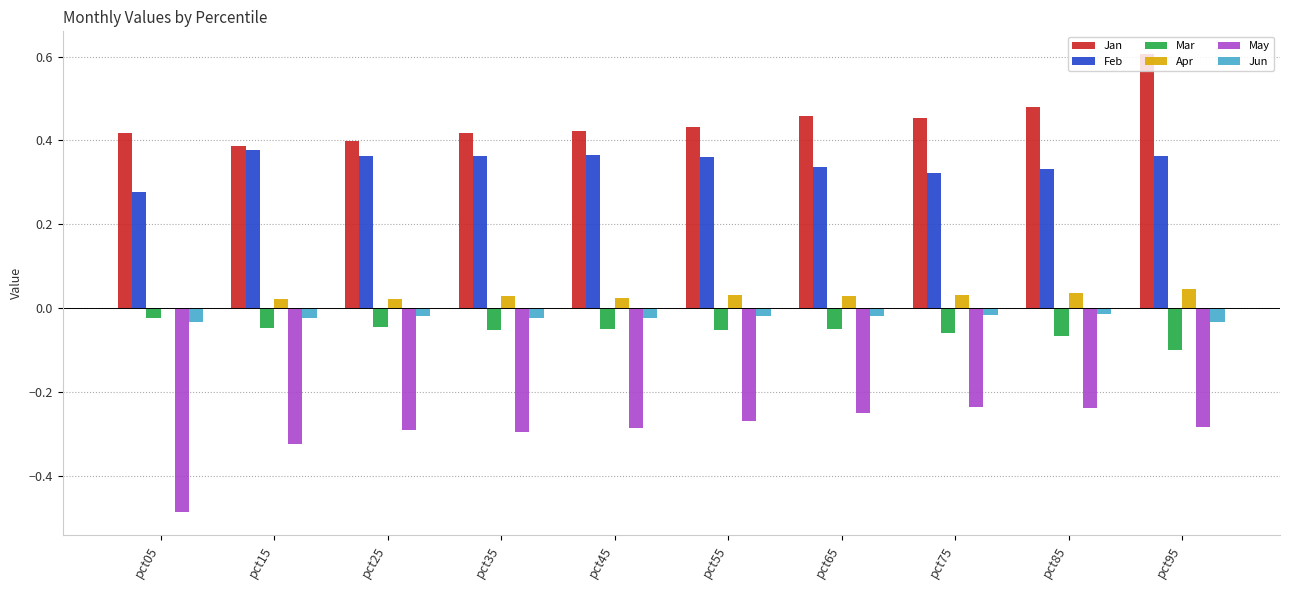

Is it true that Apr equals 0.0 at pct75?

True